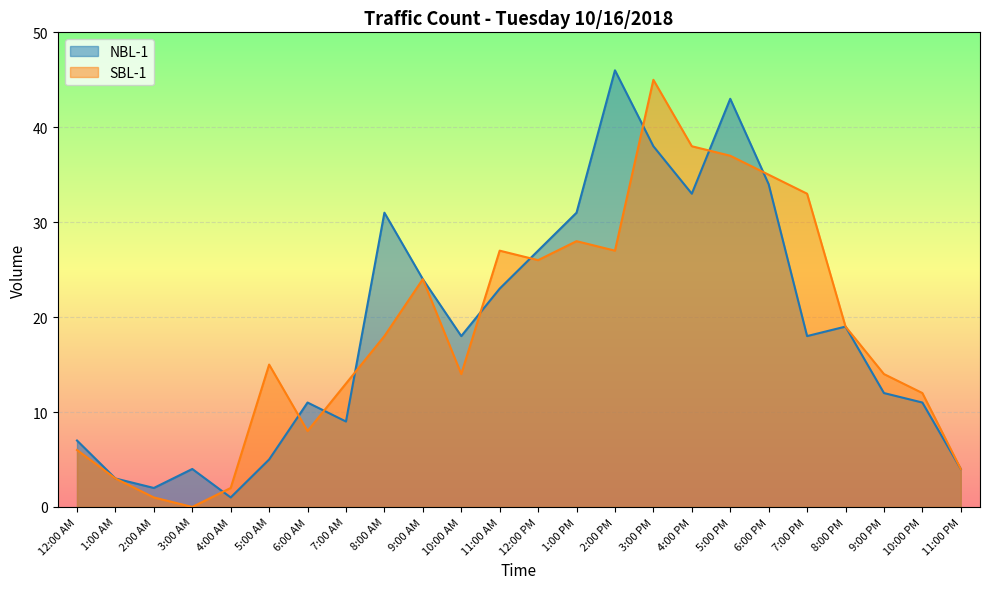

The SBL-1 series shows 8 at 8:00 PM. True or false?

False